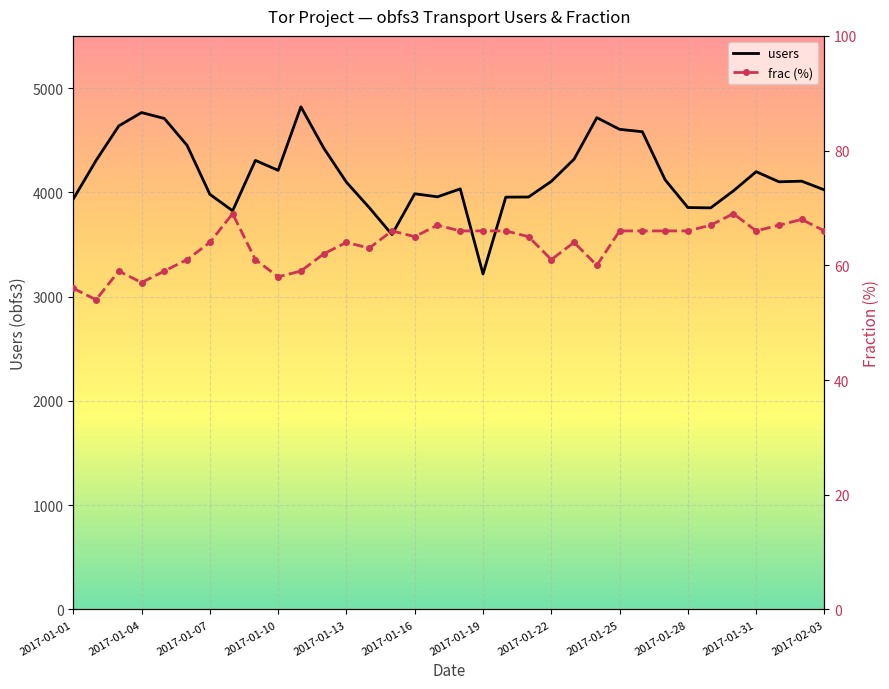

How many series are shown in this chart?

2